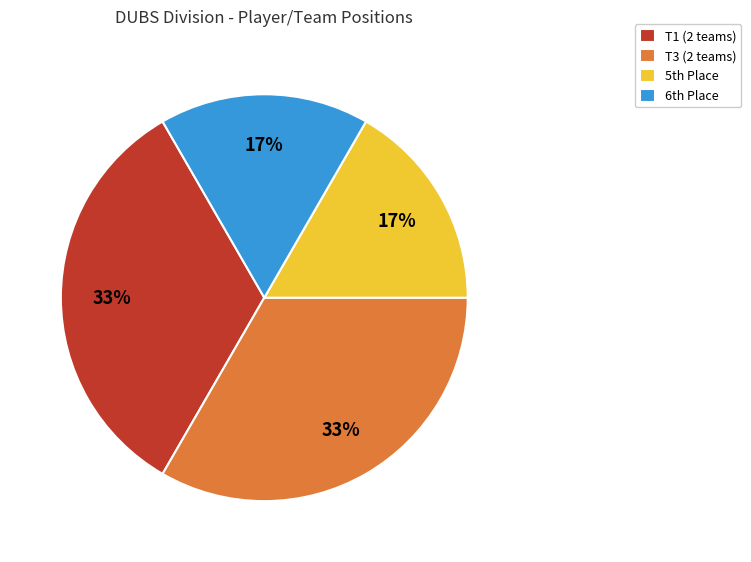

Is T1 (2 teams) the majority of the pie?

No